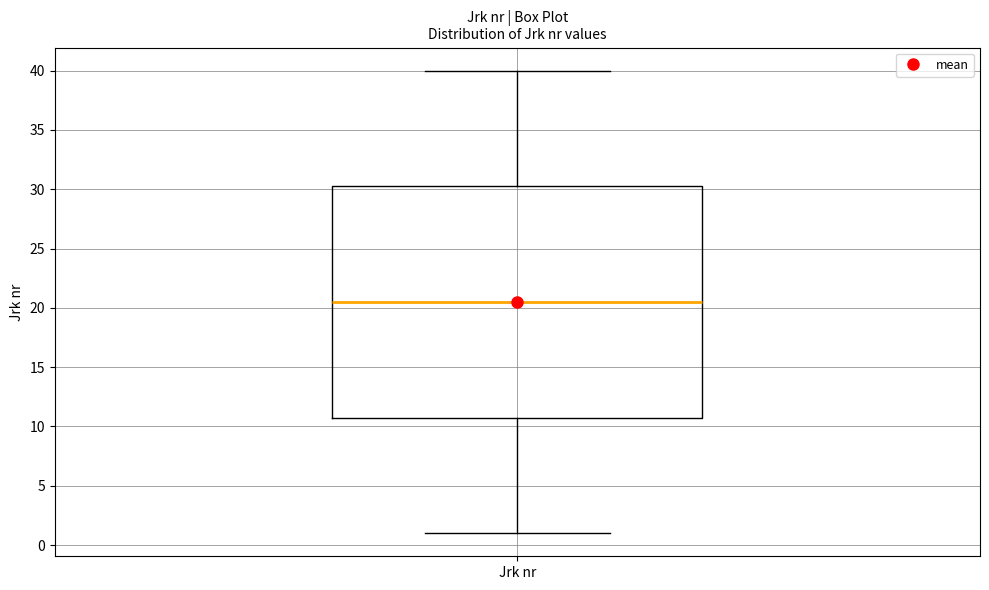

Read this box plot against the y-axis: the position of the median line, the range covered by the box, and the ends of both whiskers. The values are not printed on the chart, so give them approximately, as read against the axis.

median 20.5, box 11.0 to 30.5, whiskers 1.0 to 40.0